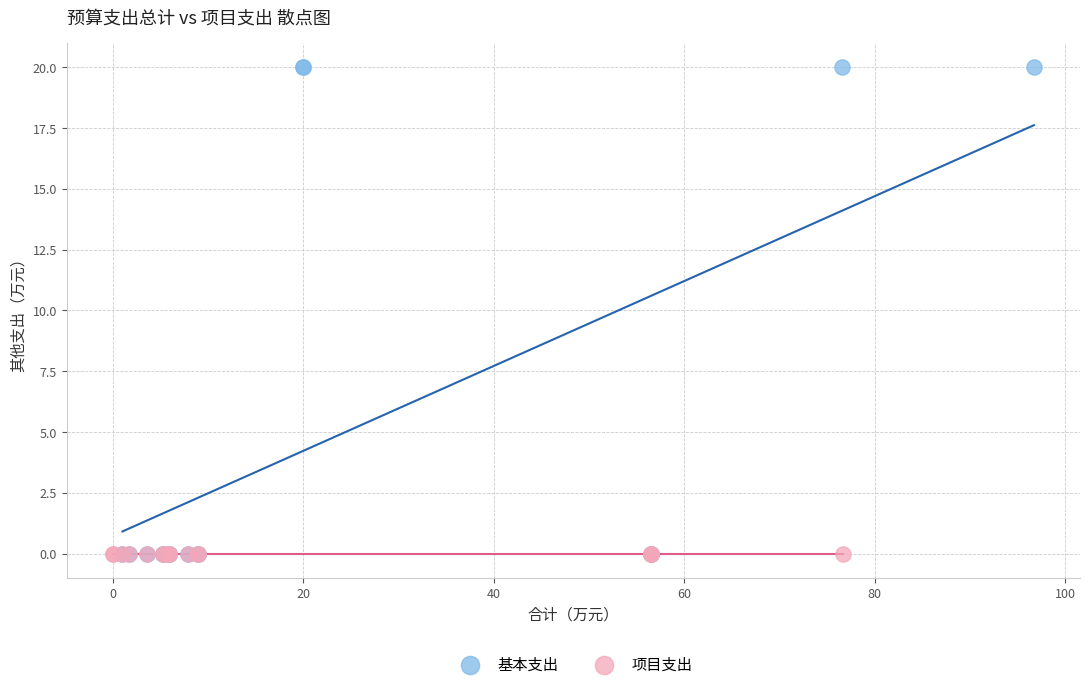

Which series contains the highest Y value?

基本支出